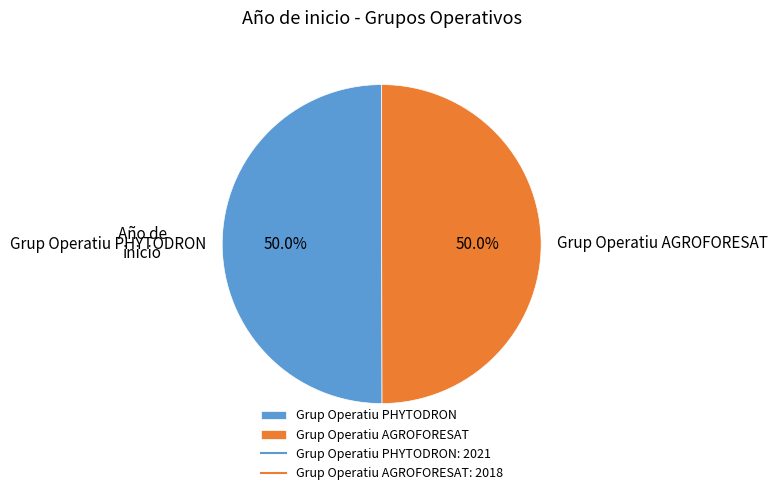

Approximately how many times larger is the value at Grup Operatiu PHYTODRON compared to Grup Operatiu AGROFORESAT?

1.0